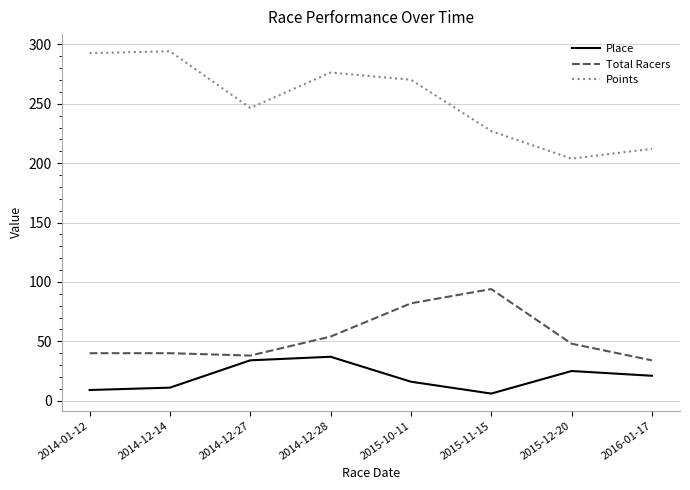

Between 2014-12-14 and 2014-12-27, which series saw the biggest shift?

Points